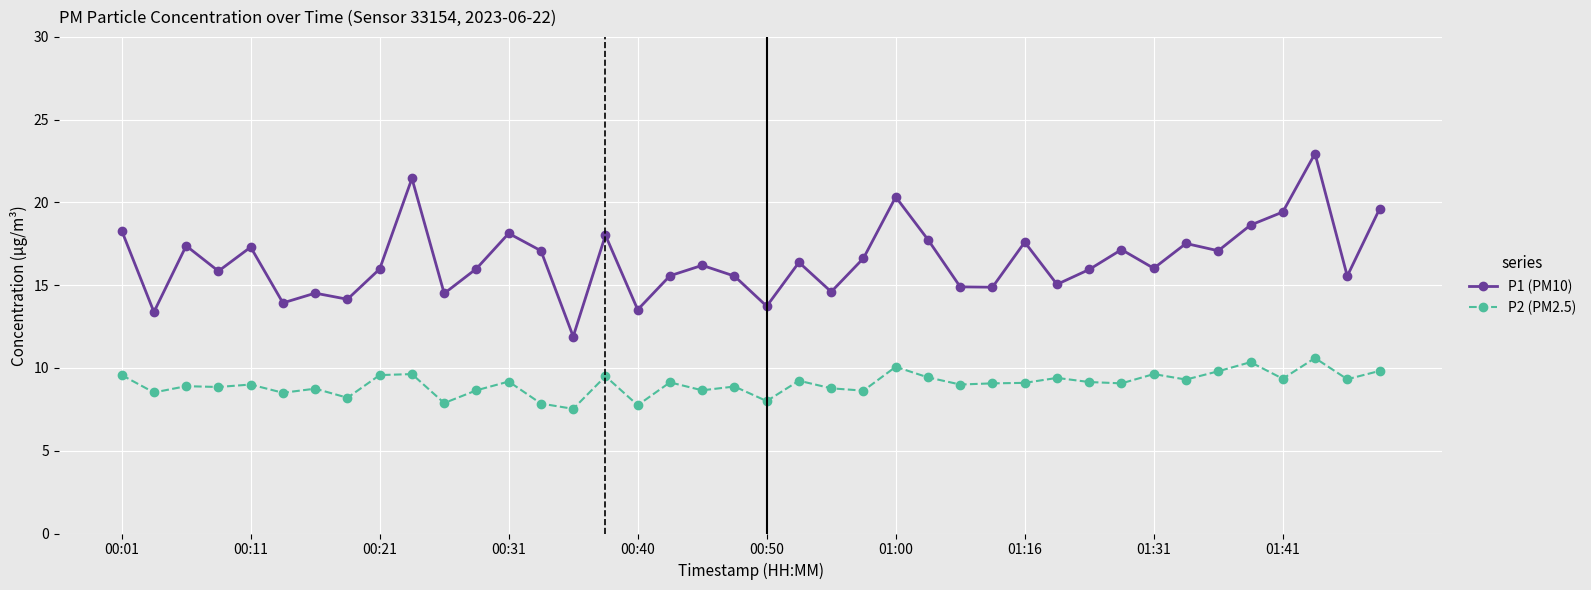

What is the difference between the second highest and second lowest values in the P1 (PM10) series?

8.1